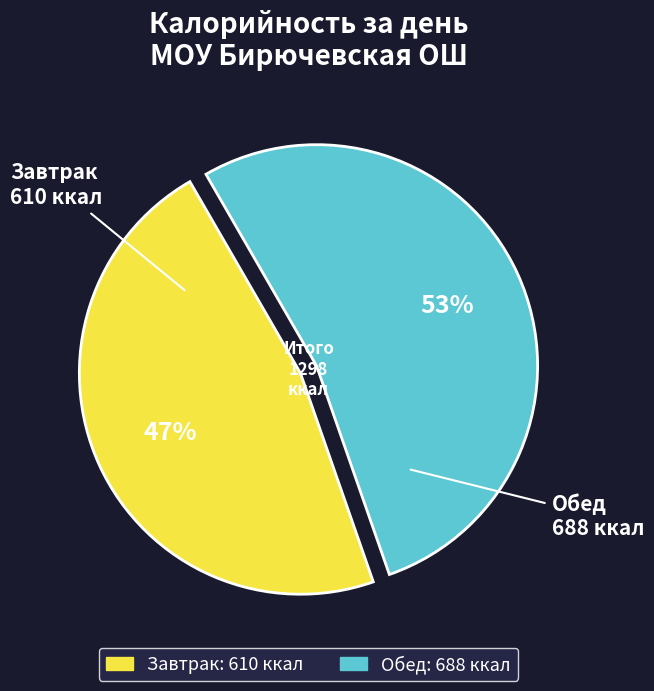

Which slice is the largest?

Обед